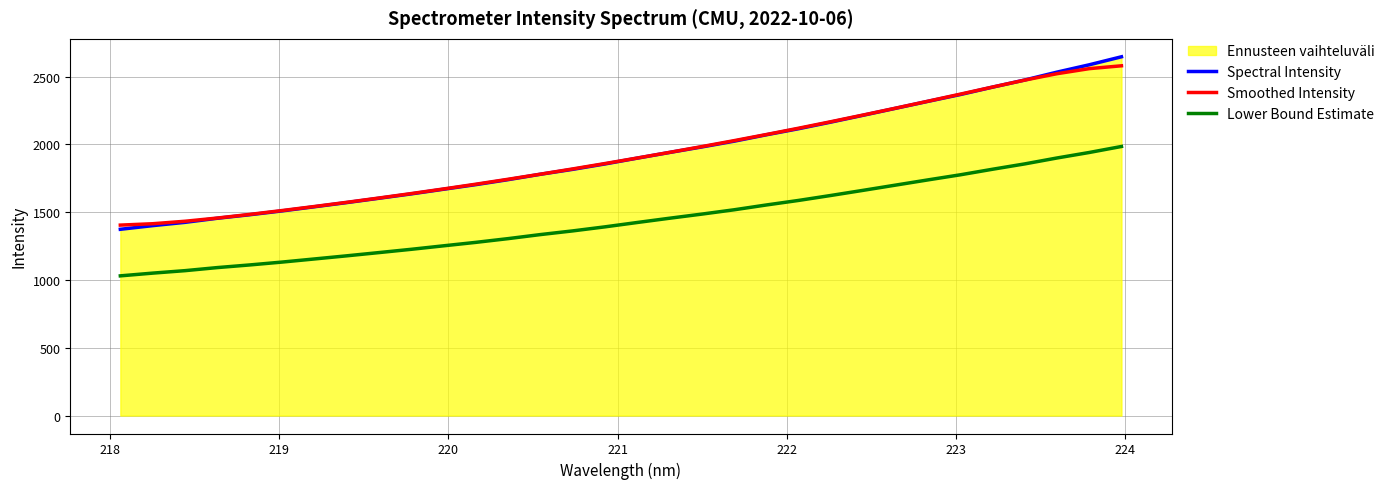

How many values in the Spectral Intensity series exceed 1899?

16